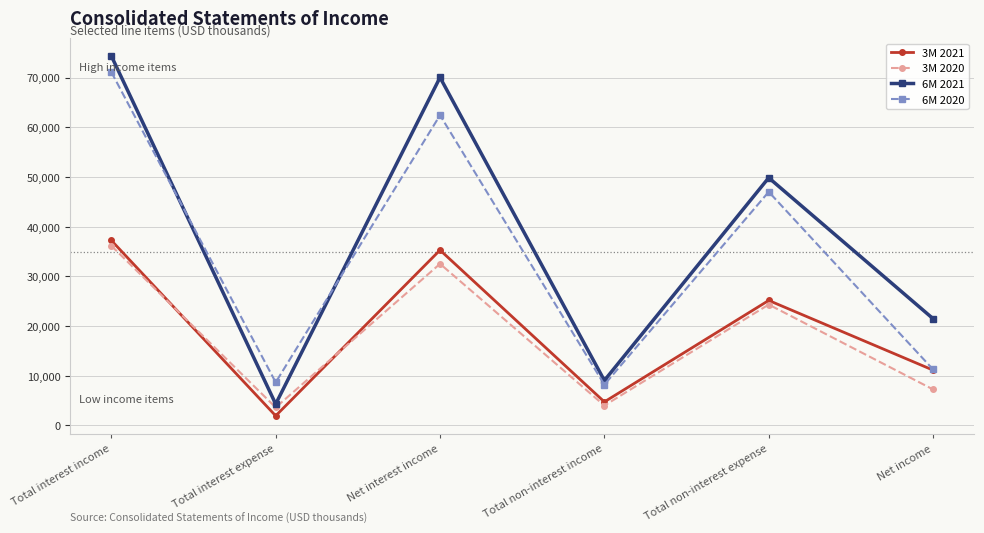

What is the label of the 3rd point from the left?

Net interest income